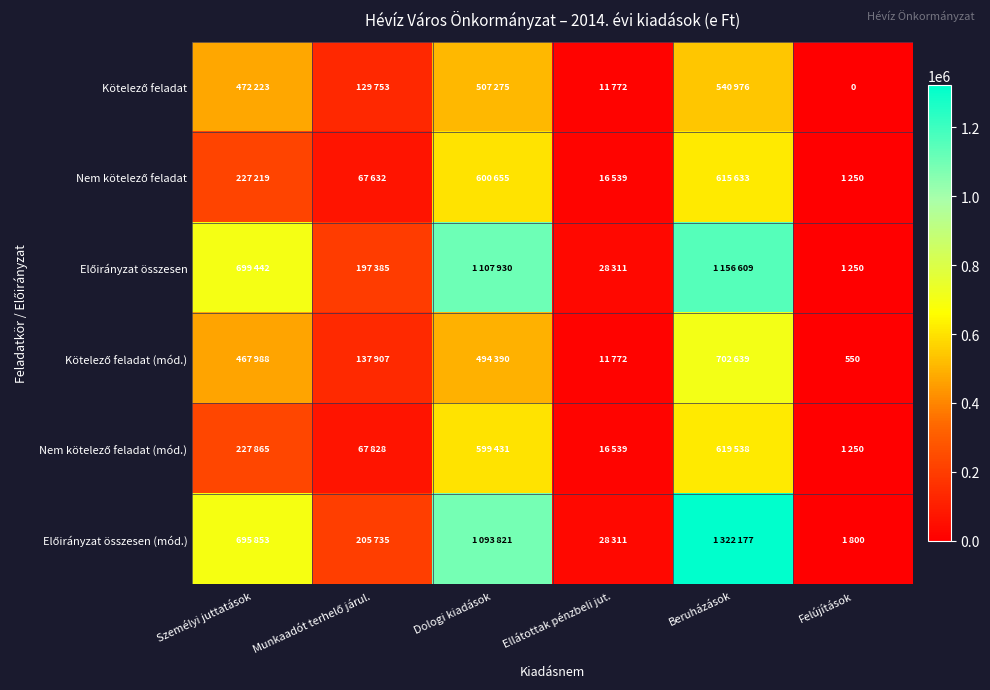

What is the highest value of the Nem kötelező feladat (mód.) series?

619538